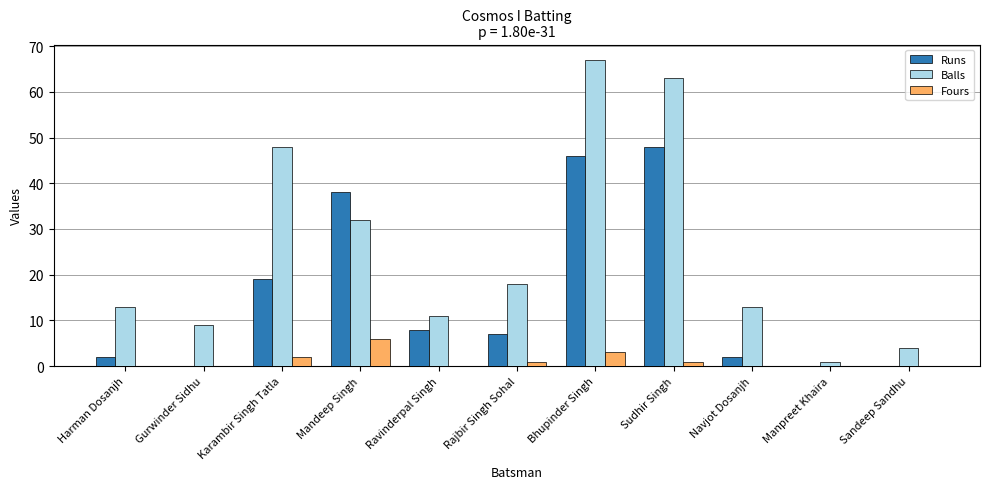

What is the total value across all series at Sandeep Sandhu?

4